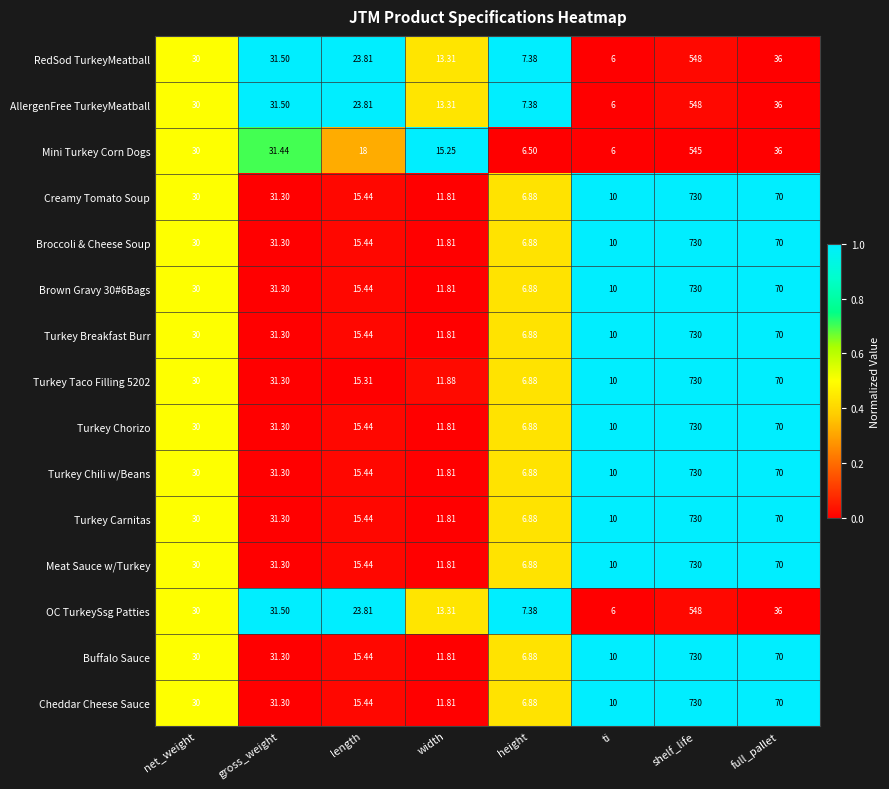

How many series are shown in this chart?

15